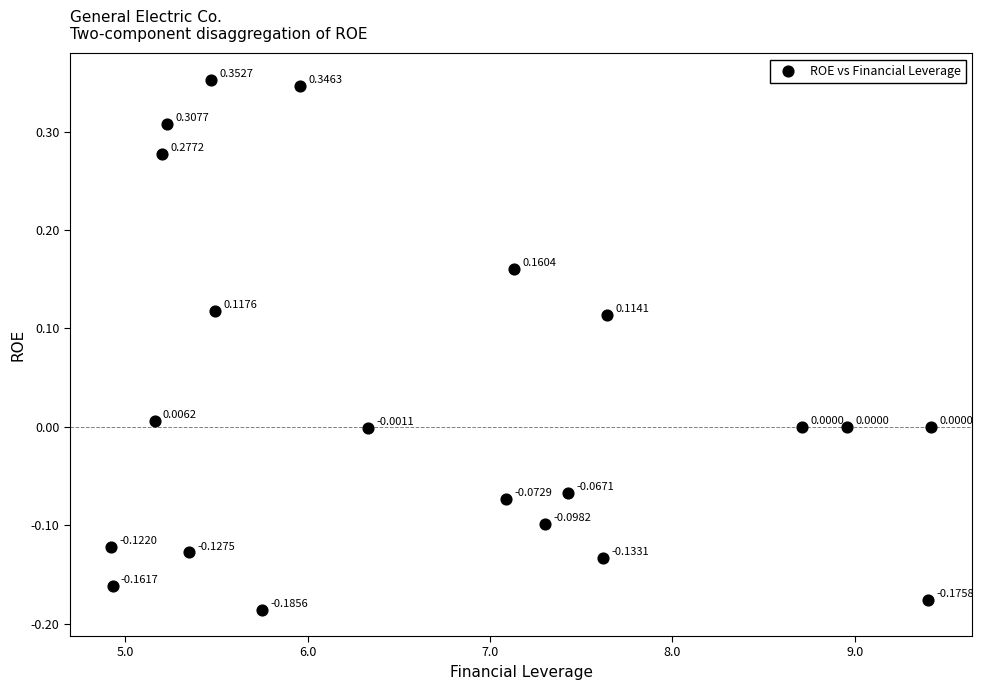

What is the range of X values (max minus min)?

4.5